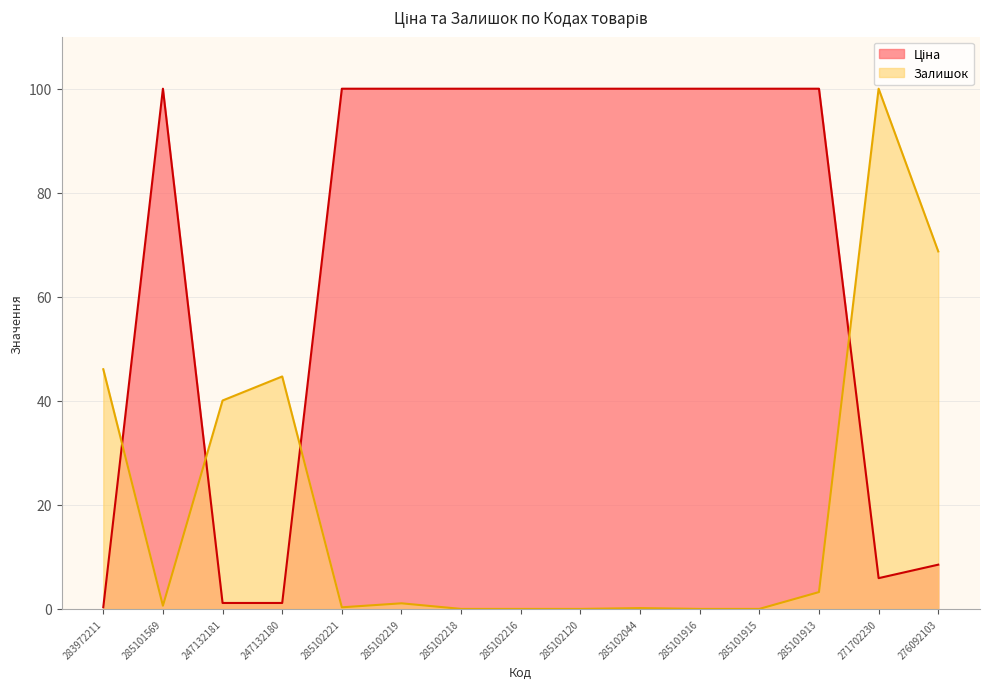

True or false: Залишок and Ціна intersect in this chart.

True